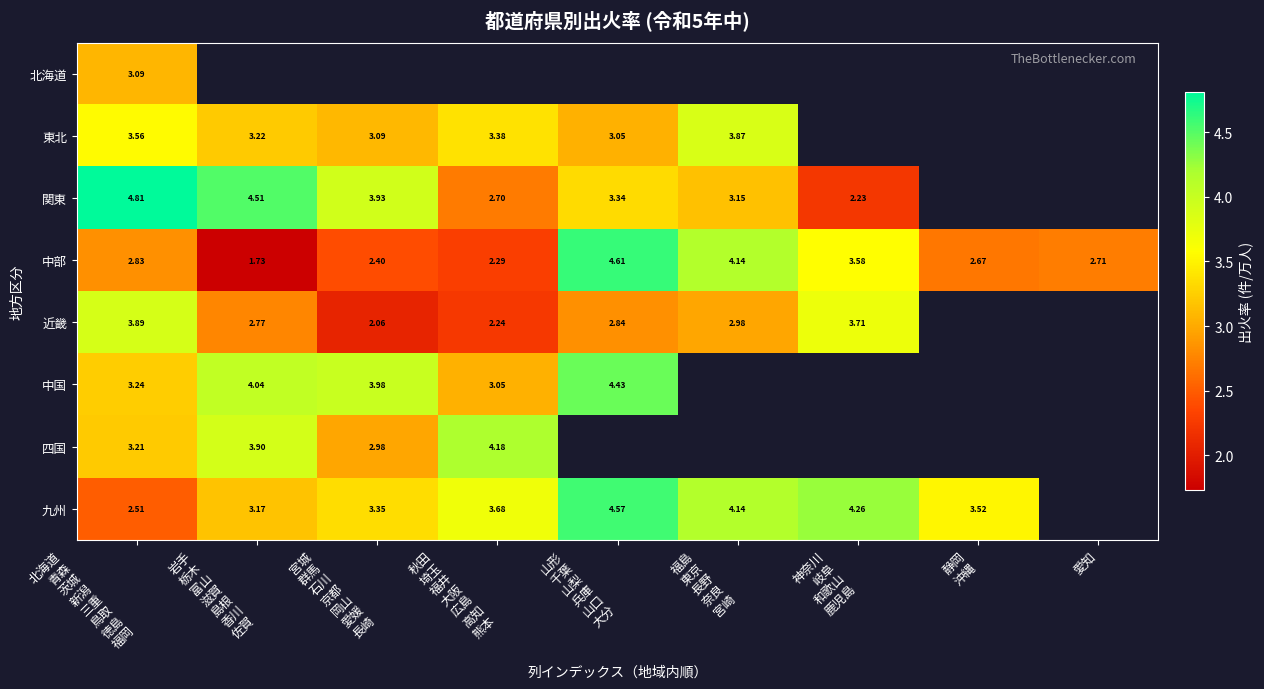

How many values in 関東 are above zero?

7